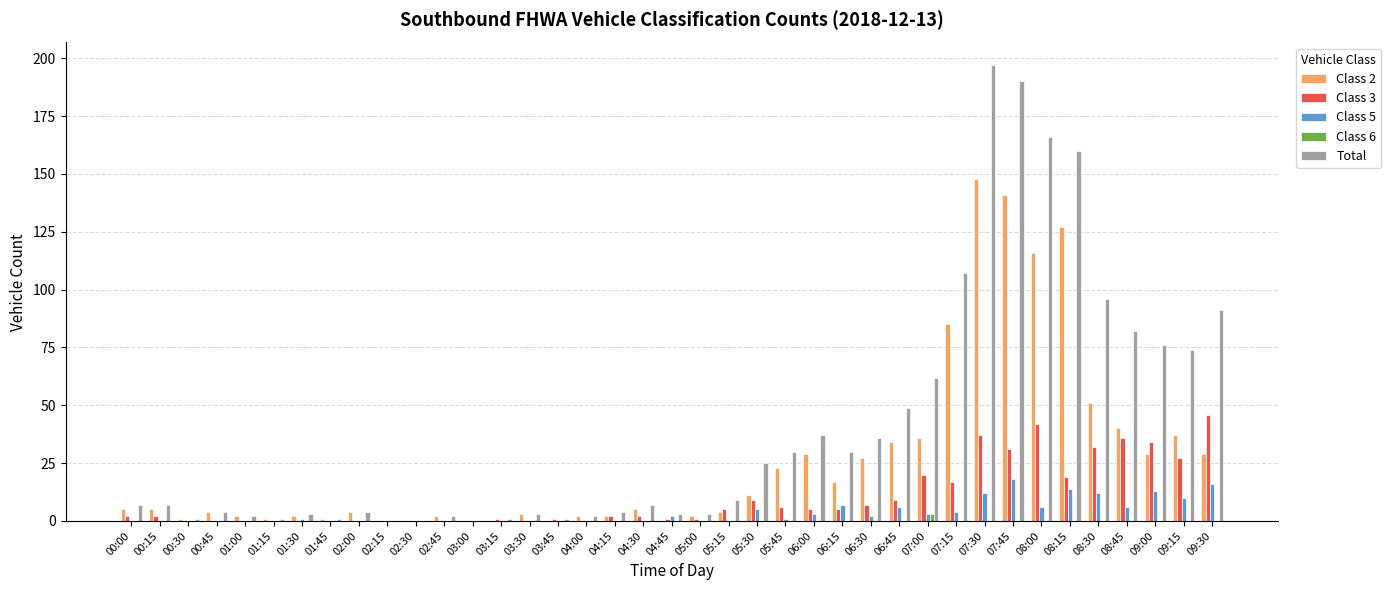

What is the average value of the Total series?

40